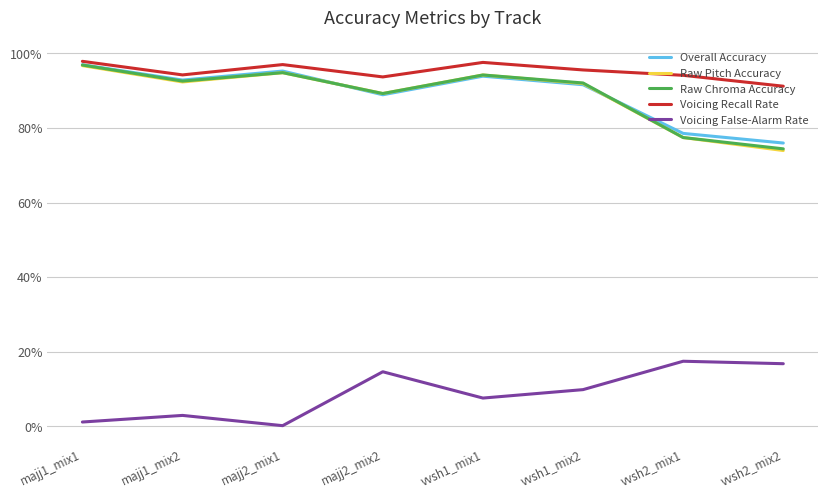

Reading left to right, transcribe all the data shown in this chart.

Overall Accuracy: 1.0	0.9	1.0	0.9	0.9	0.9	0.8	0.8
Raw Pitch Accuracy: 1.0	0.9	0.9	0.9	0.9	0.9	0.8	0.7
Raw Chroma Accuracy: 1.0	0.9	0.9	0.9	0.9	0.9	0.8	0.7
Voicing Recall Rate: 1.0	0.9	1.0	0.9	1.0	1.0	0.9	0.9
Voicing False-Alarm Rate: 0.0	0.0	0.0	0.1	0.1	0.1	0.2	0.2